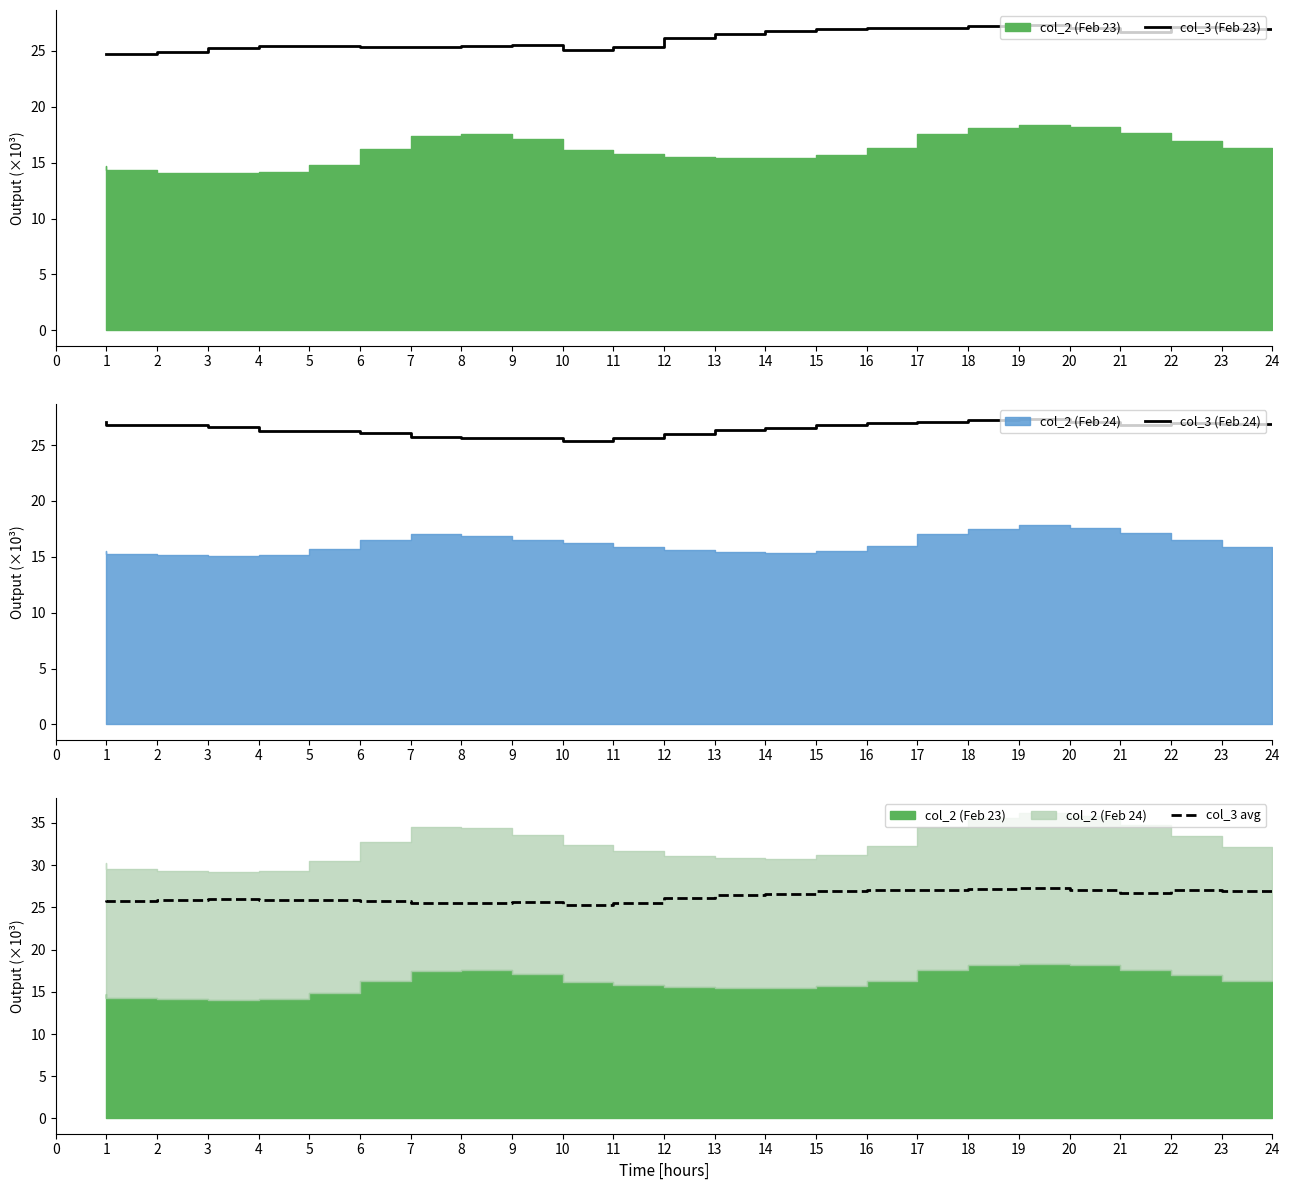

Is it true that col_3 avg equals 13.2 at 10?

False